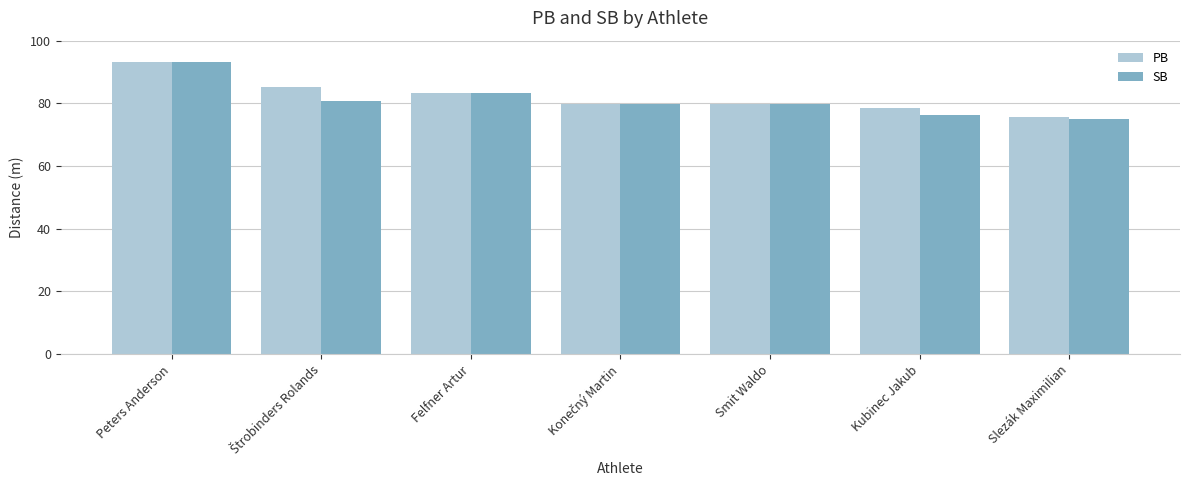

Which series has the widest spread of values?

SB